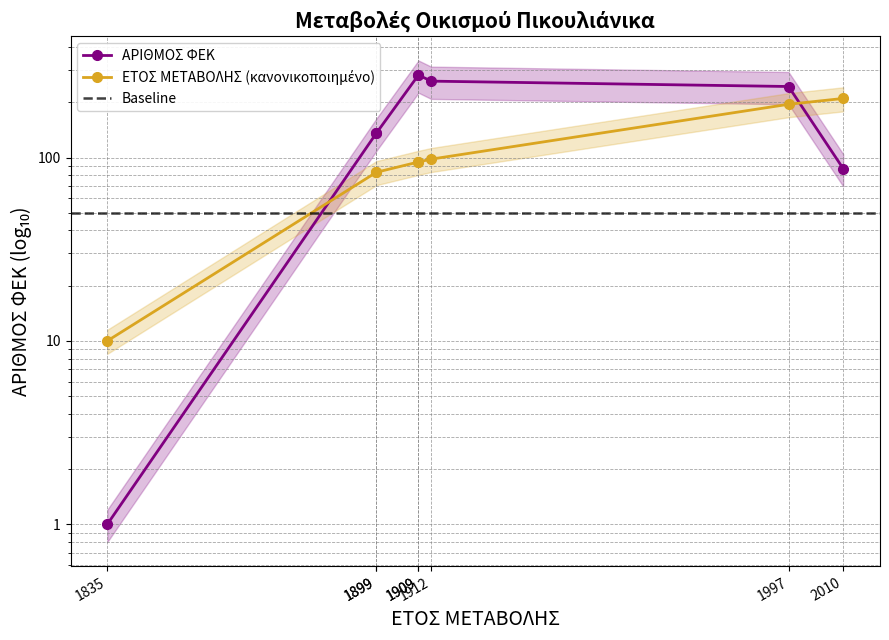

What is the value of the ΑΡΙΘΜΟΣ ΦΕΚ point at the 1st from the left?

1.0